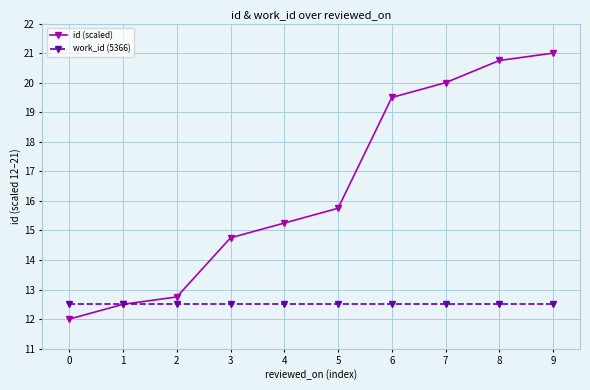

Which series has the largest total across all categories?

id (scaled)